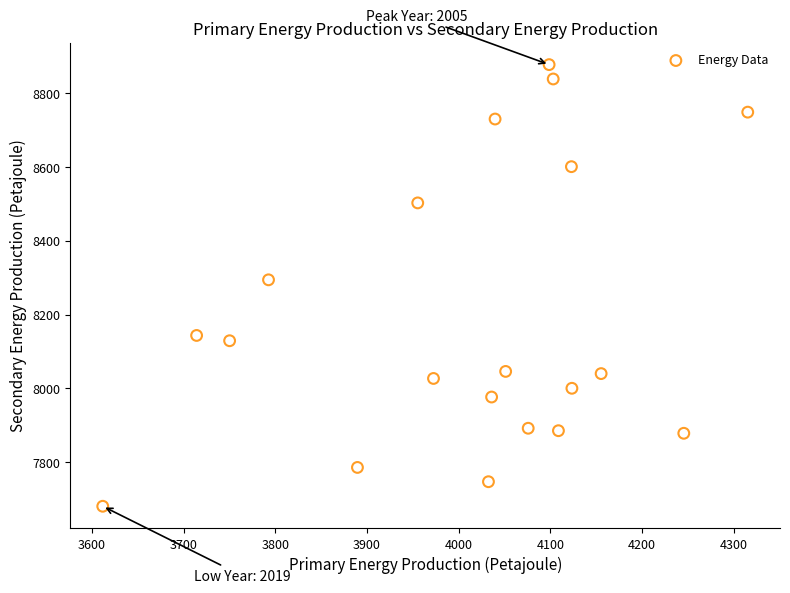

What Y value in the scatter plot is closest to 8279?

8294.4